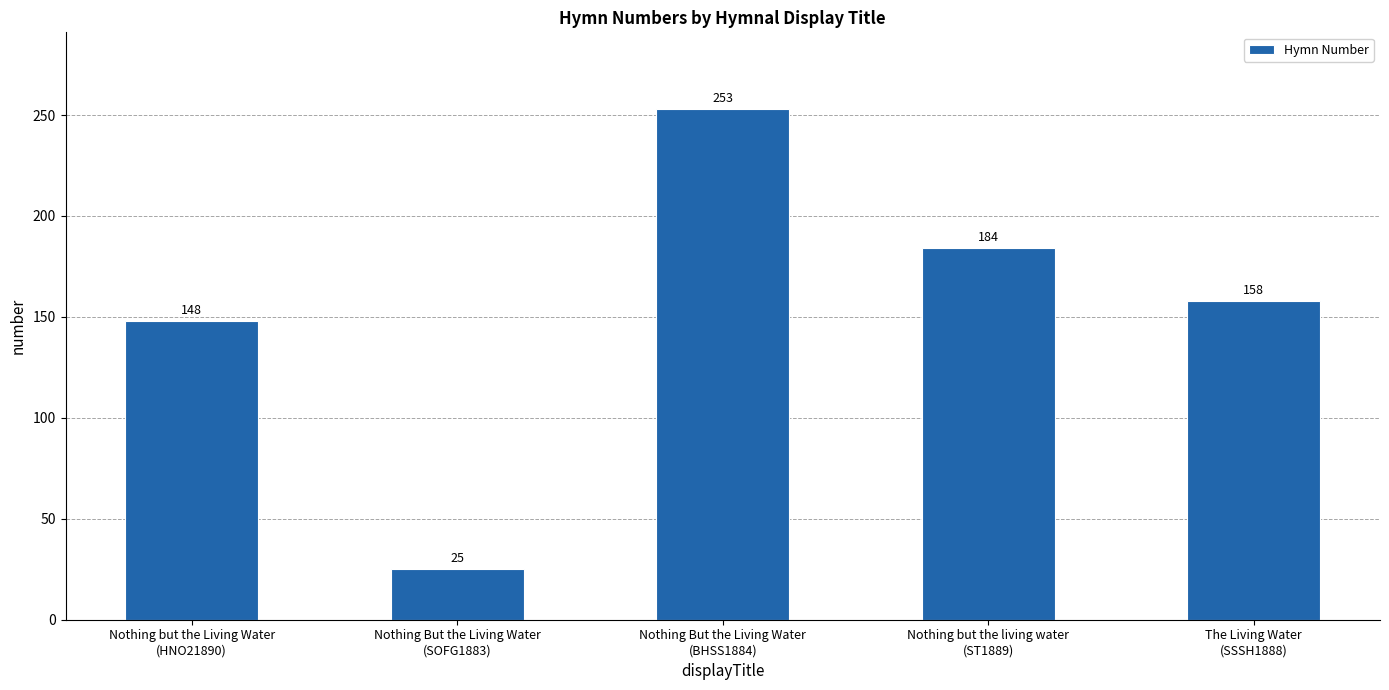

Rank the categories by value from highest to lowest.

Nothing But the Living Water
(BHSS1884), Nothing but the living water
(ST1889), The Living Water
(SSSH1888), Nothing but the Living Water
(HNO21890), Nothing But the Living Water
(SOFG1883)